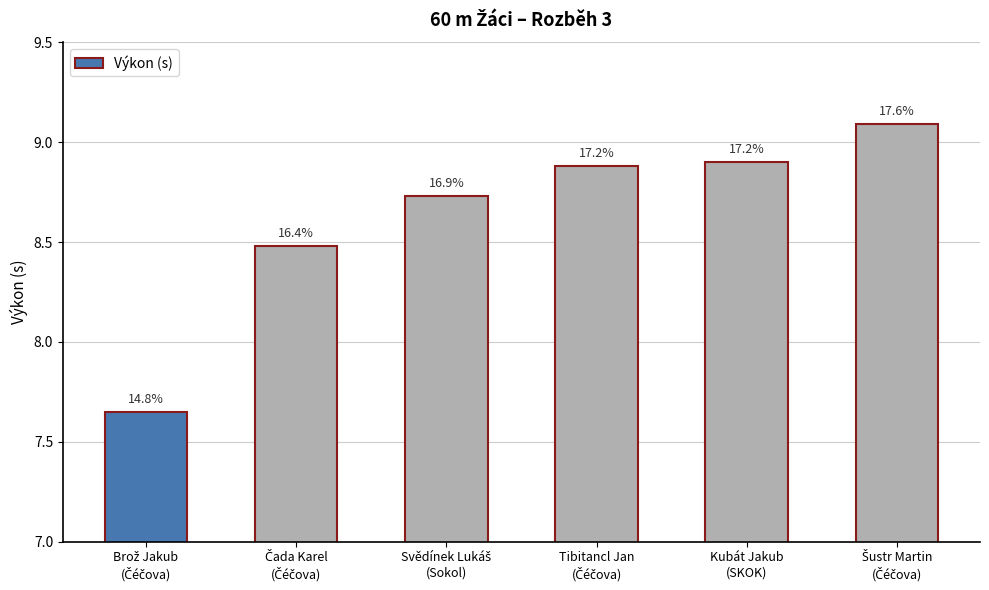

How many bars are there in total?

6